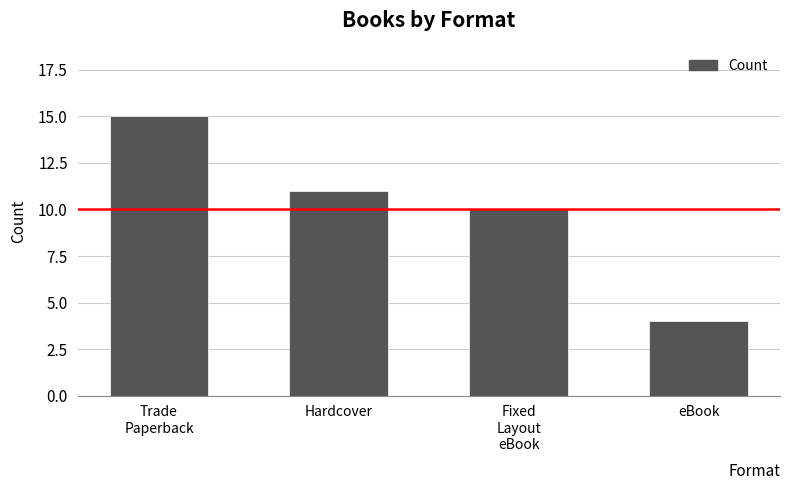

What is the difference between the second highest and second lowest values?

1